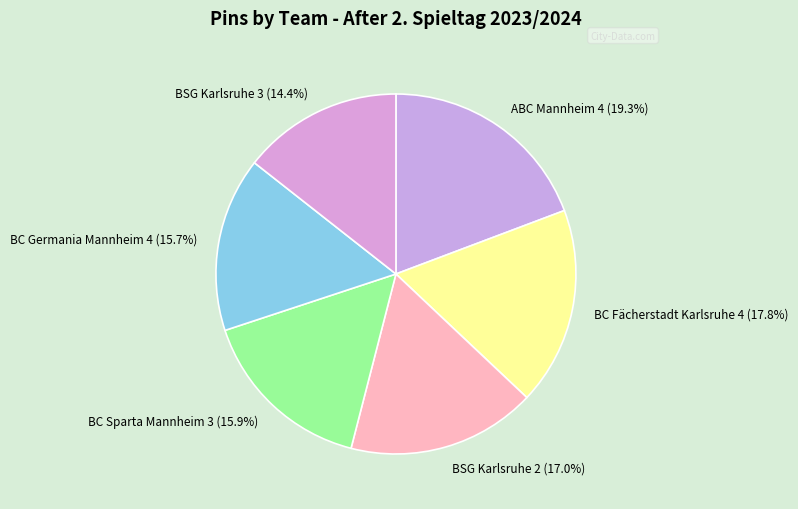

Does BC Fächerstadt Karlsruhe 4 account for over 50% of the chart?

No